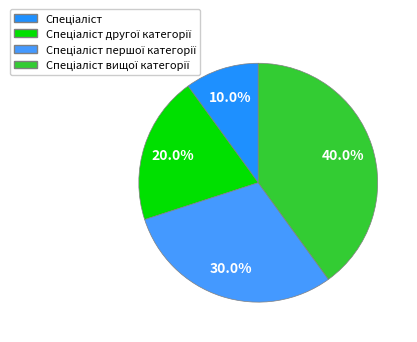

Count the number of slices in the pie.

4